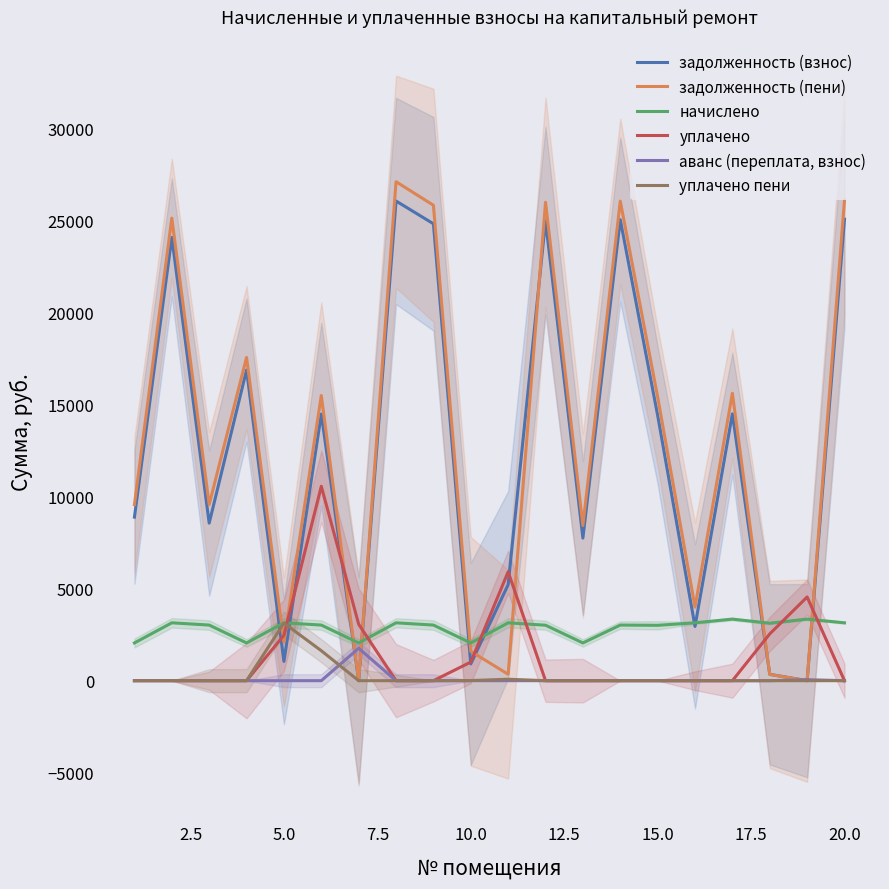

After their last crossing, which series has the higher values: начислено or уплачено?

начислено